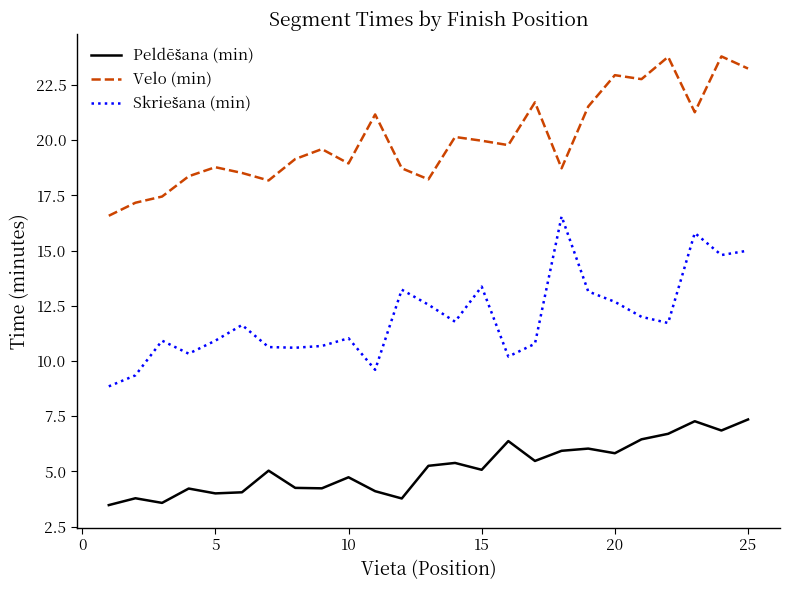

What is the highest value of the Velo (min) series?

23.8